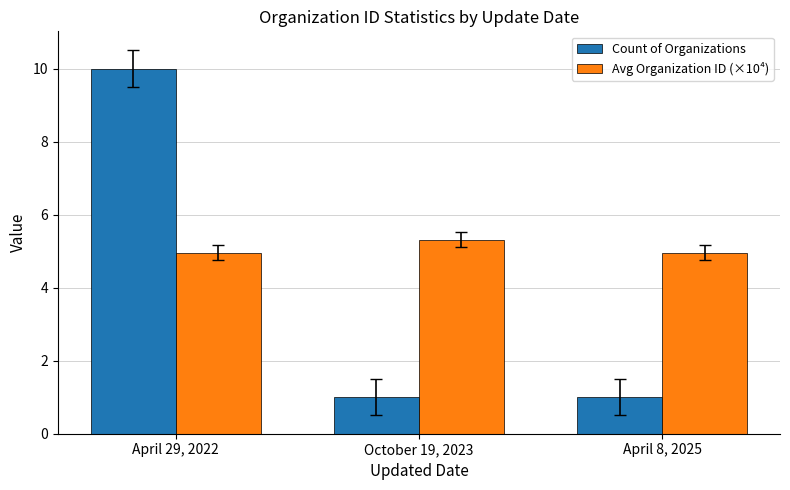

How many Avg Organization ID (×10⁴) values are between 4 and 5?

2